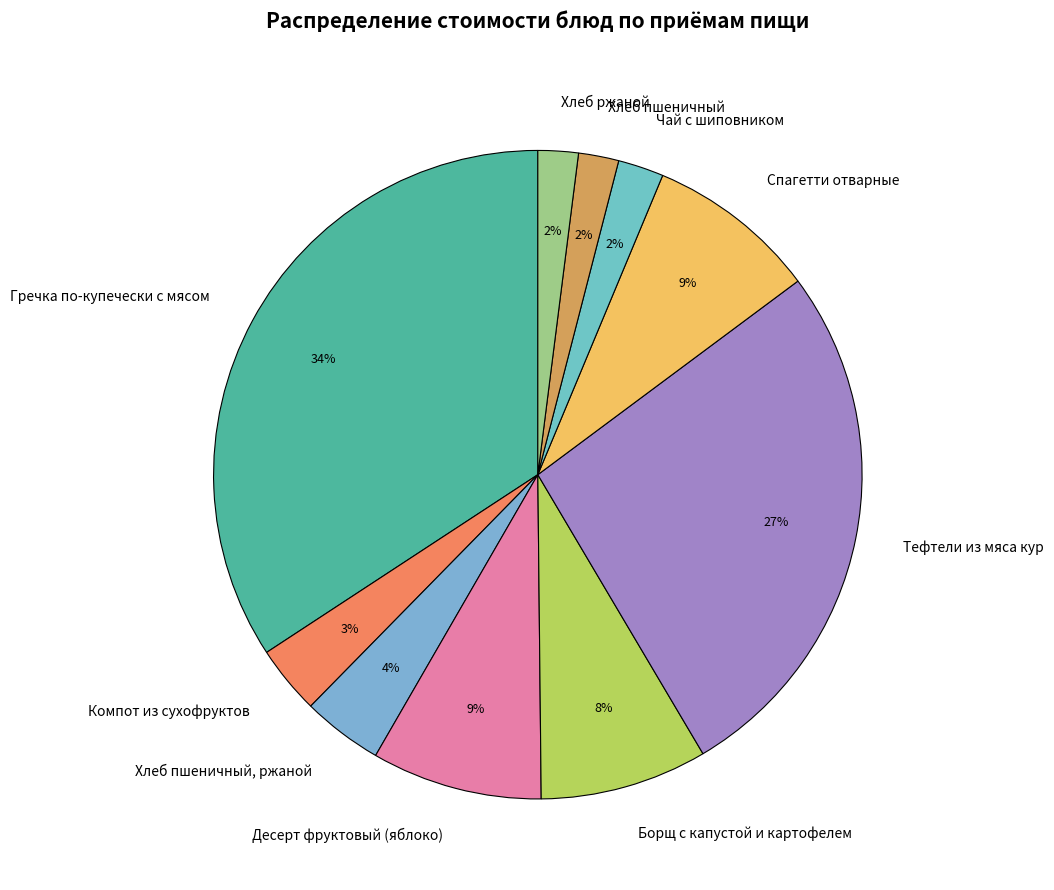

True or false: Десерт фруктовый (яблоко) accounts for 1% of the total.

False